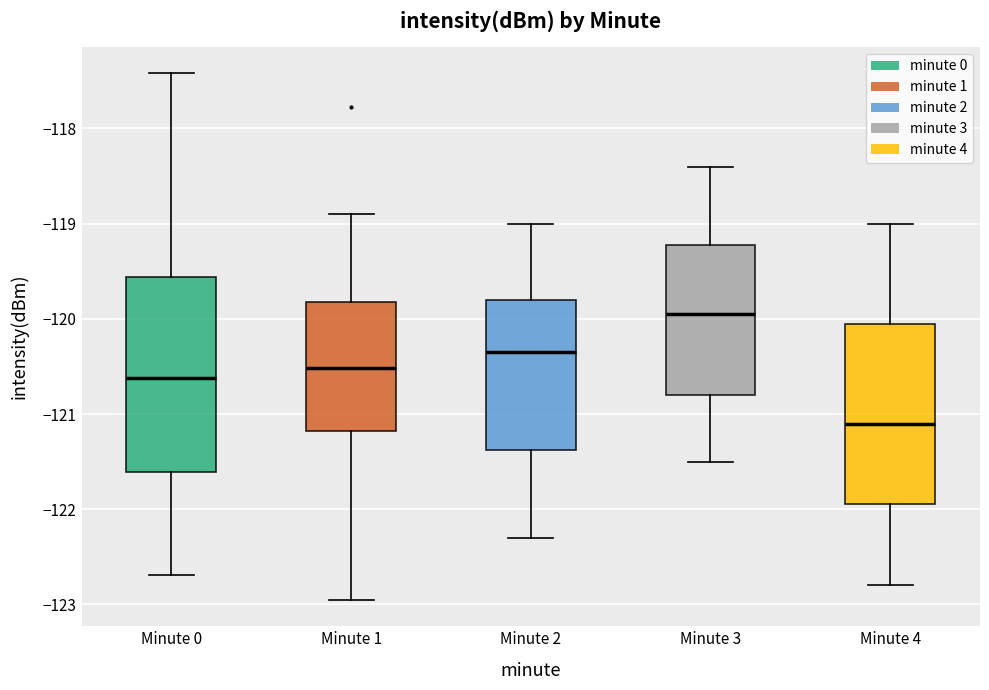

Reading left to right, read every box against the y-axis: the position of its median line, the range the box covers, and the ends of its whiskers. The values are not printed on the chart, so give them approximately, as read against the axis.

Minute 0: median -120.6, box -121.6 to -119.6, whiskers -122.7 to -117.4
Minute 1: median -120.5, box -121.2 to -119.8, whiskers -123.0 to -118.9
Minute 2: median -120.3, box -121.4 to -119.8, whiskers -122.3 to -119.0
Minute 3: median -119.9, box -120.8 to -119.2, whiskers -121.5 to -118.4
Minute 4: median -121.1, box -121.9 to -120.0, whiskers -122.8 to -119.0